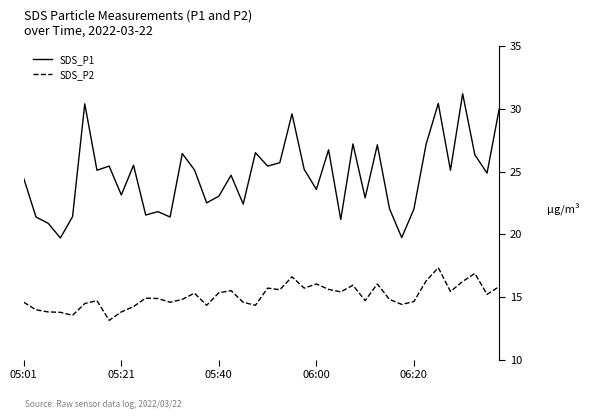

List the series in order of their overall mean, highest first.

SDS_P1, SDS_P2